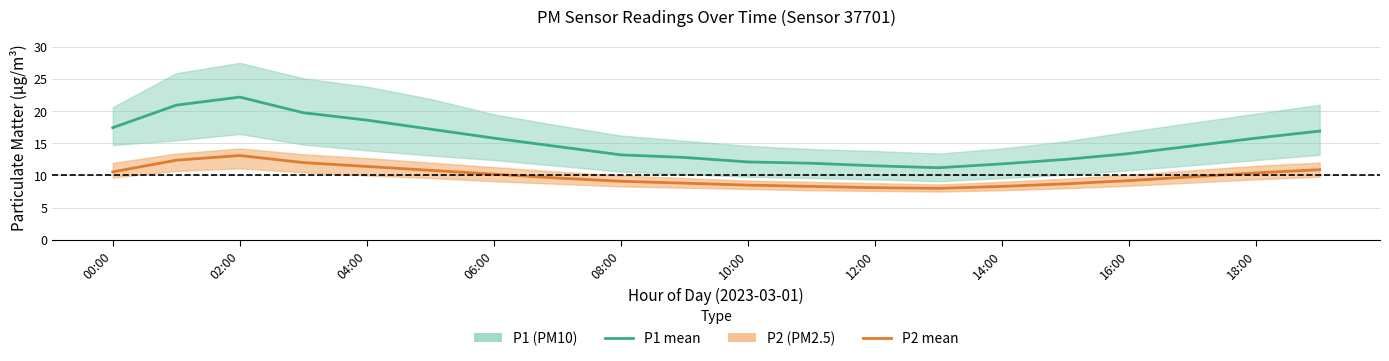

Which series changed the most between 10:00 and 19?

P1 (PM10) mean